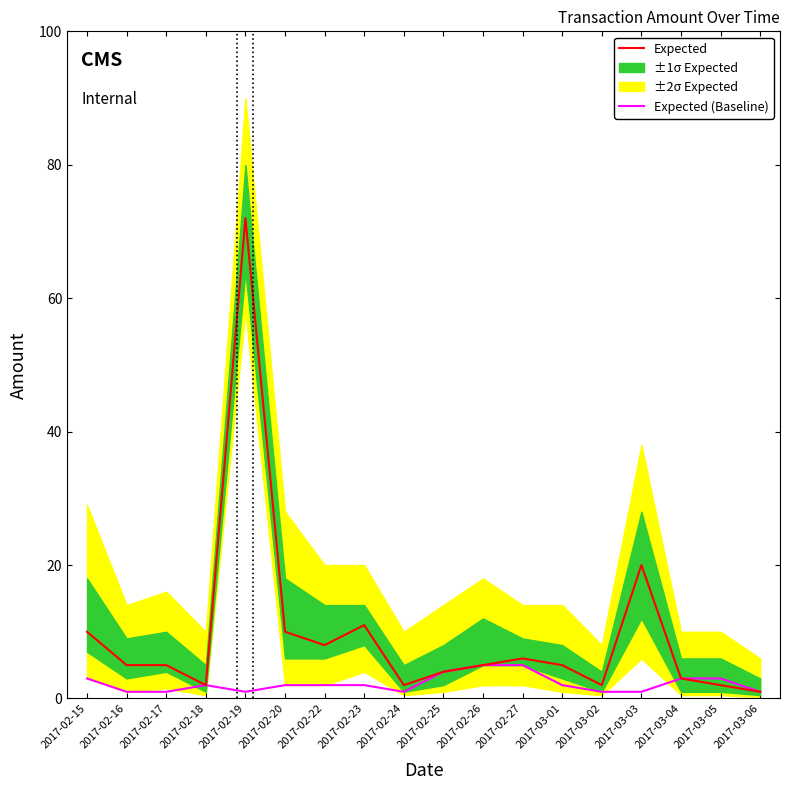

Read the Expected value at 2017-03-04.

3